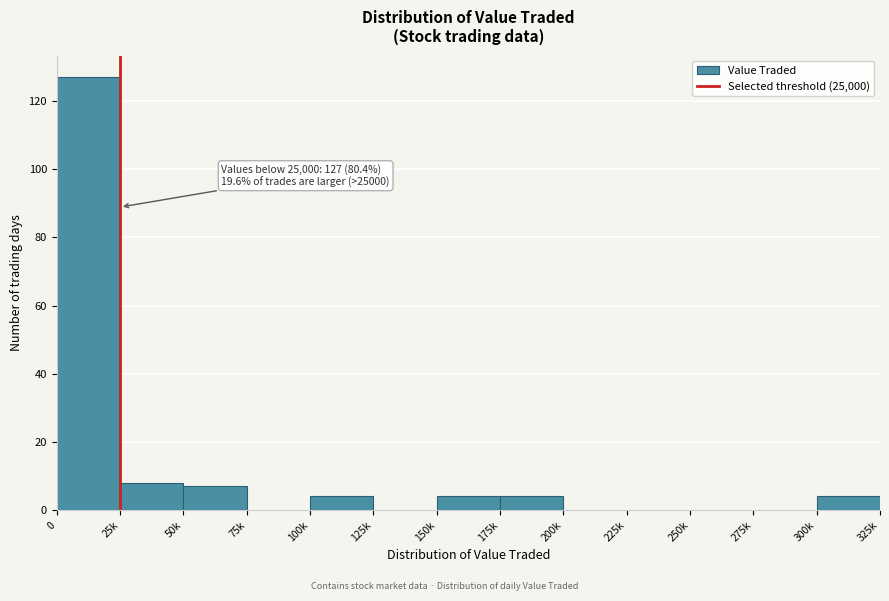

Reading right to left, list all the values displayed in this chart.

300k=4	275k=0	250k=0	225k=0	200k=0	175k=4	150k=4	125k=0	100k=4	75k=0	50k=7	25k=8	0=127